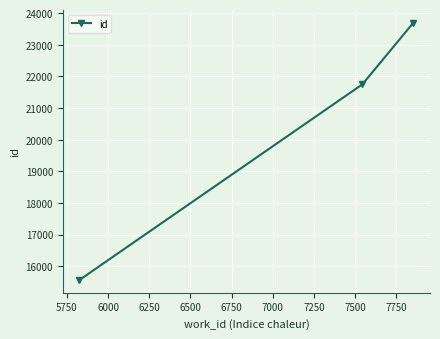

How many series are shown in this chart?

1